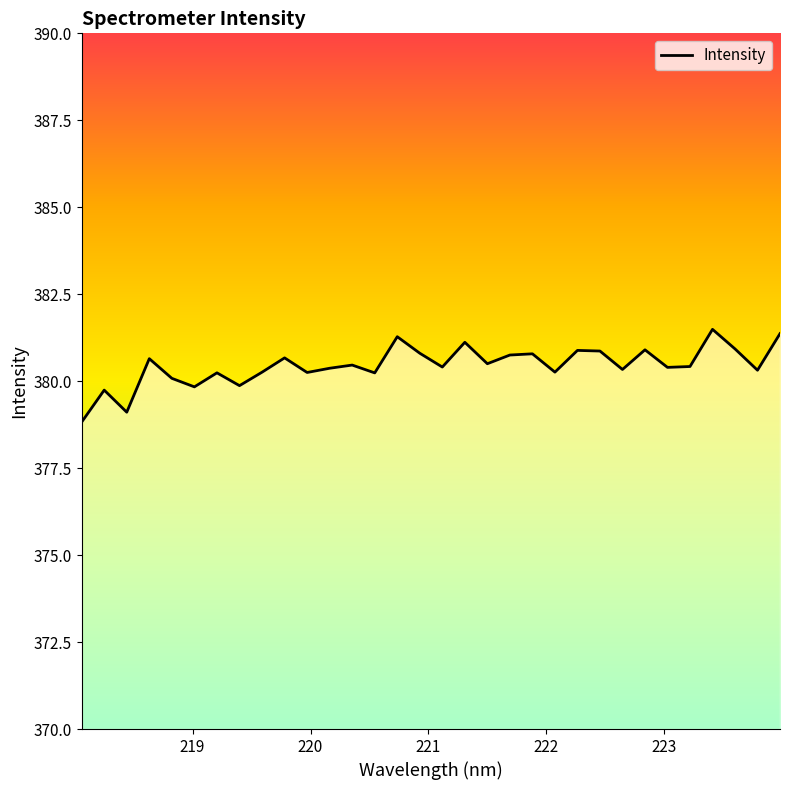

What is the smallest value displayed?

378.8